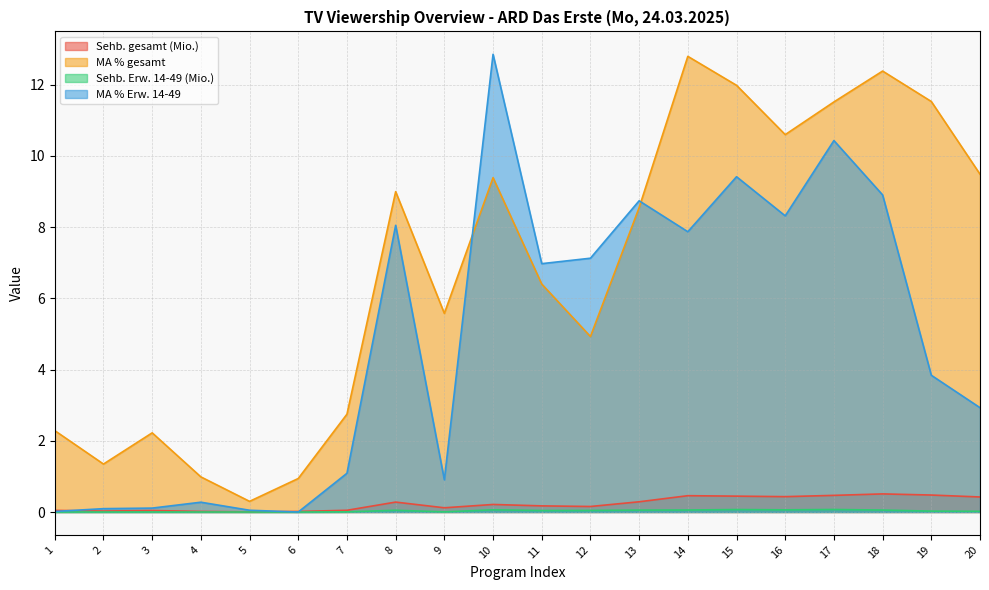

Does the chart display data point markers on the line(s)?

No